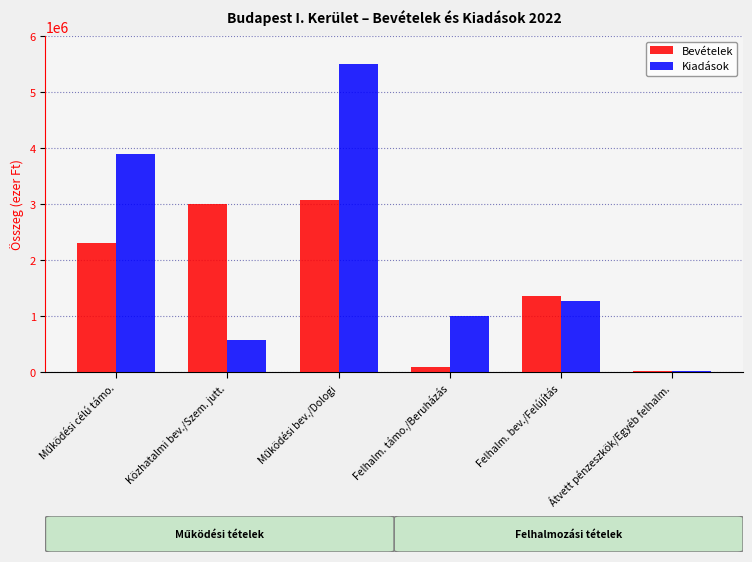

What is the total value across all series at Közhatalmi bev./Szem. jutt.?

3555723.5